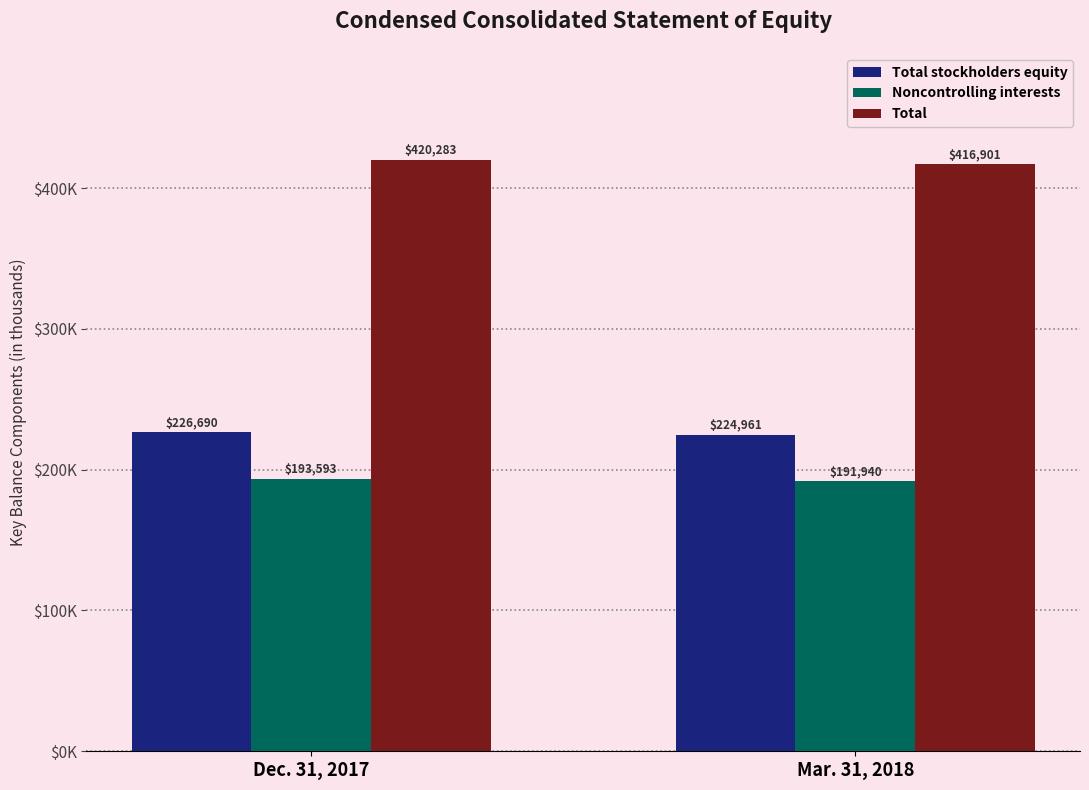

At which category does the chart reach its minimum across all series?

Mar. 31, 2018